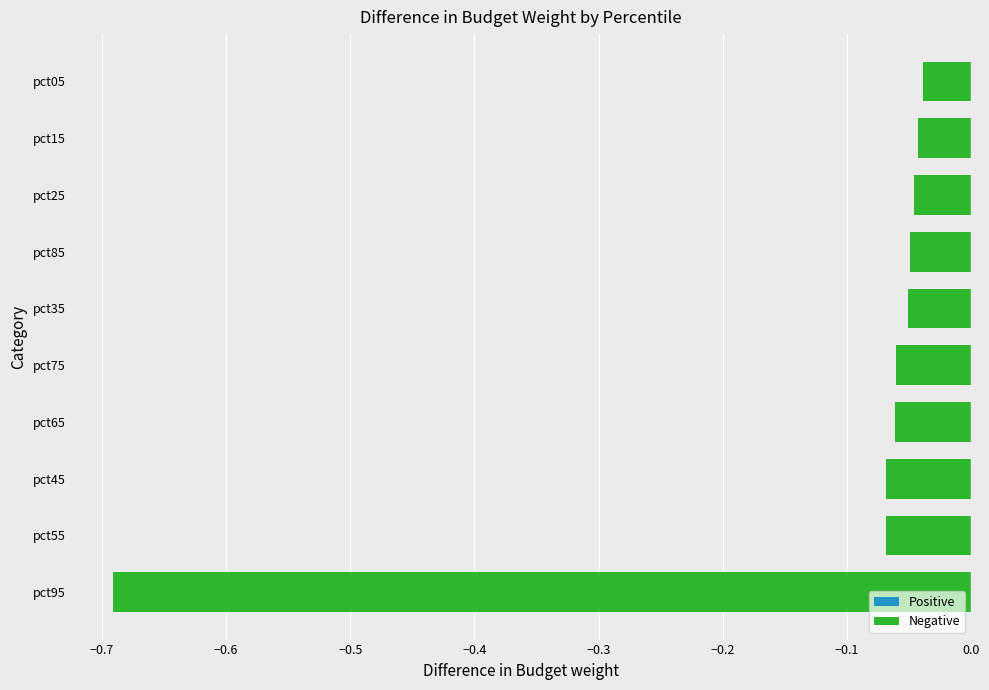

What is the difference between the values at pct95 and pct15?

0.6